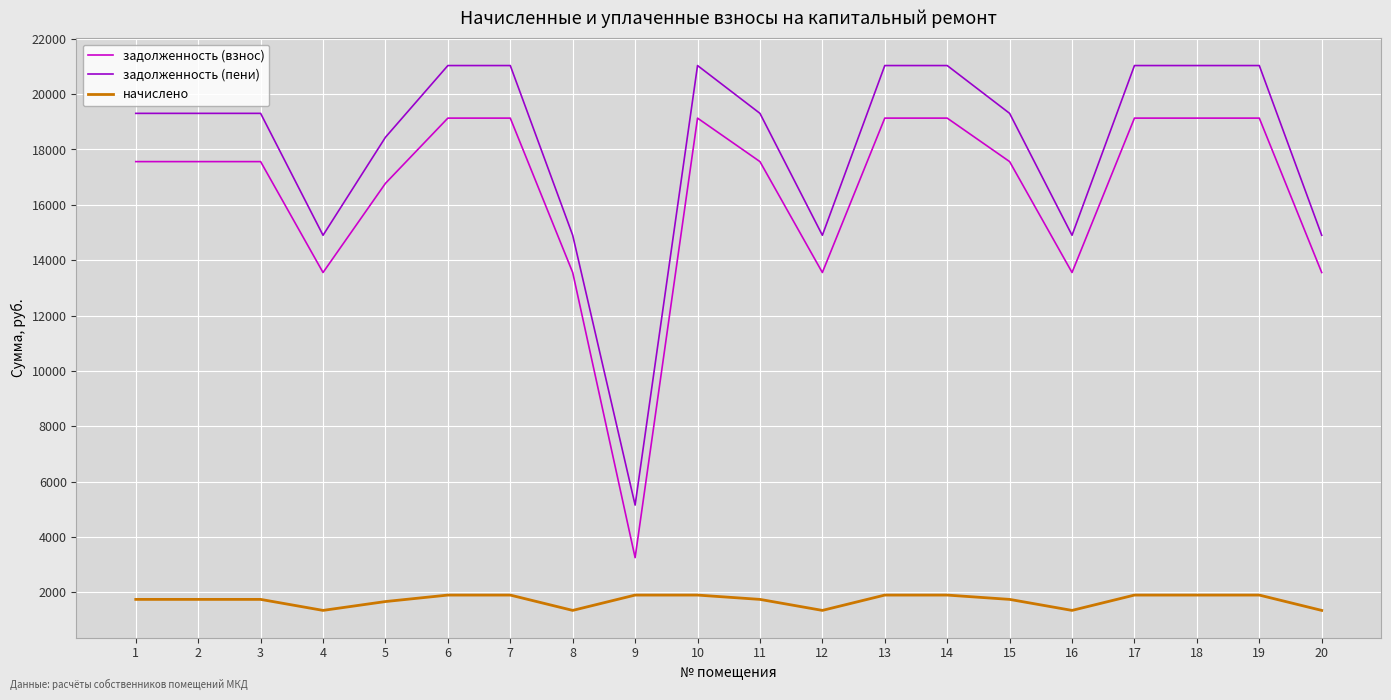

What is the lowest value of the начислено series?

1345.5